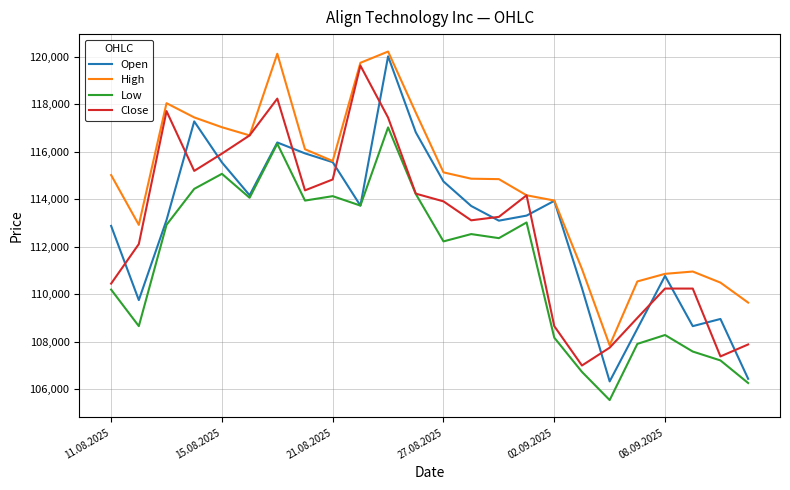

Which series has the widest spread of values?

Open